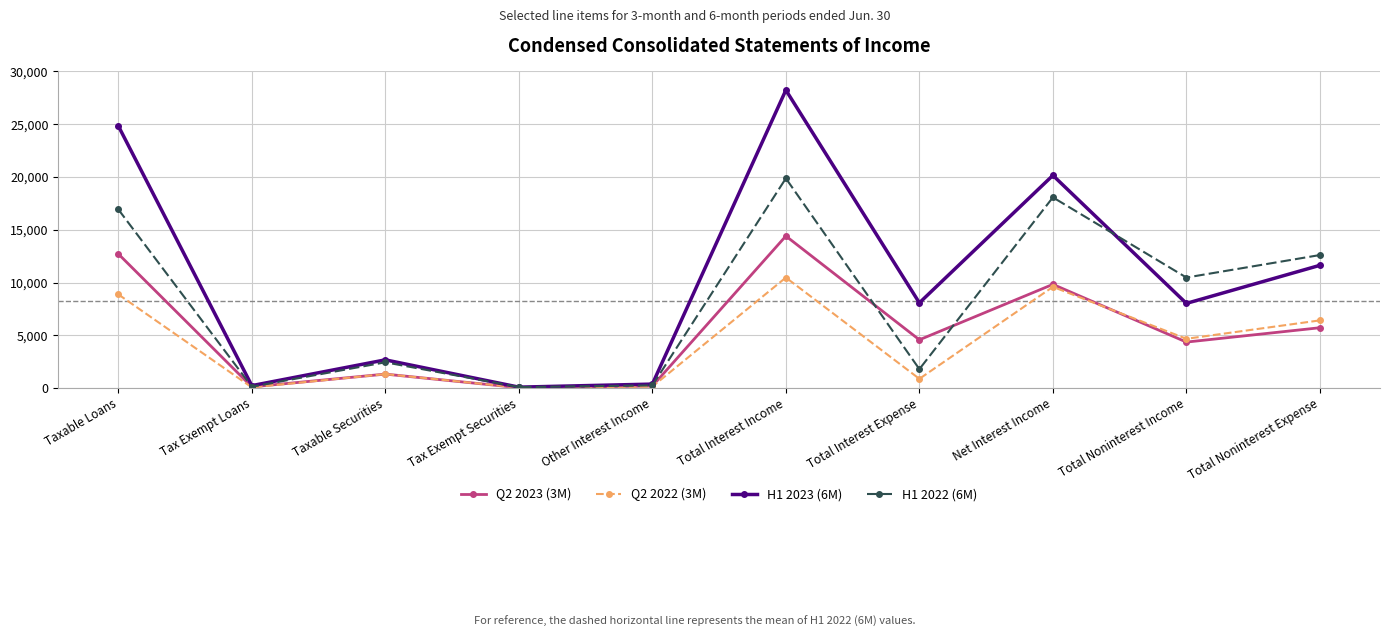

True or false: Q2 2023 (3M) has a value of 13804 at Net Interest Income.

False